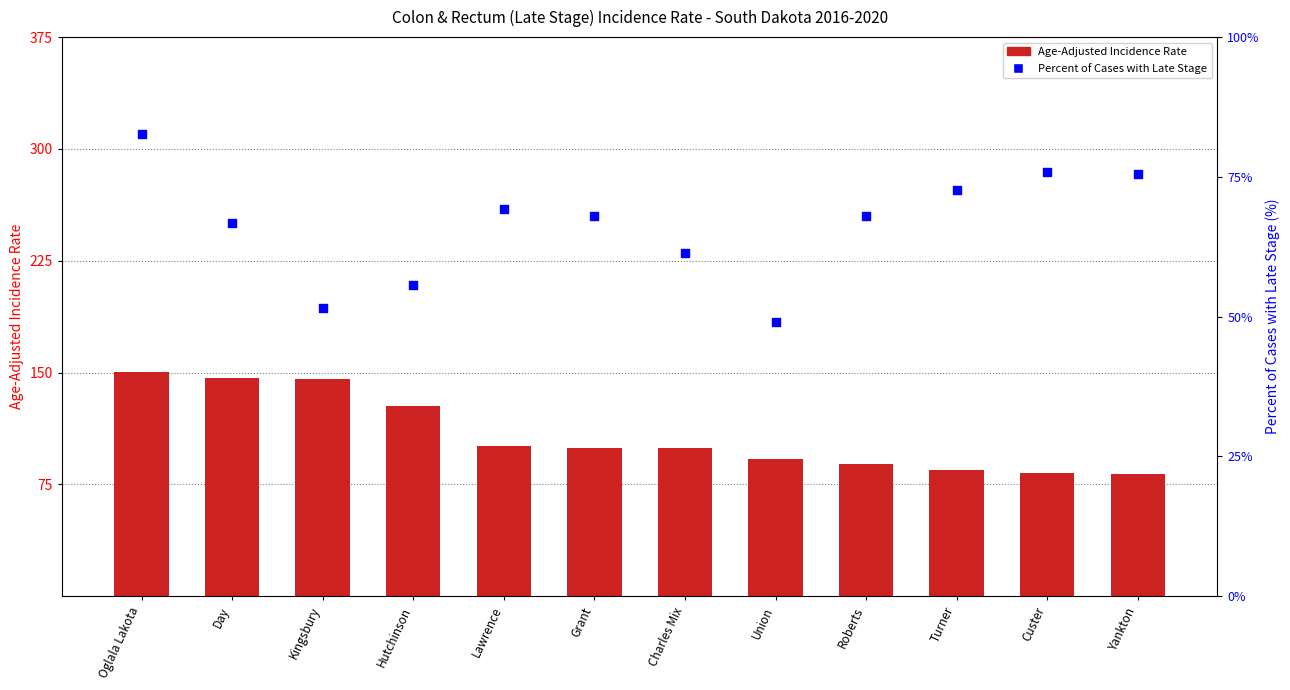

Which series has the largest total across all categories?

Age-Adjusted Incidence Rate